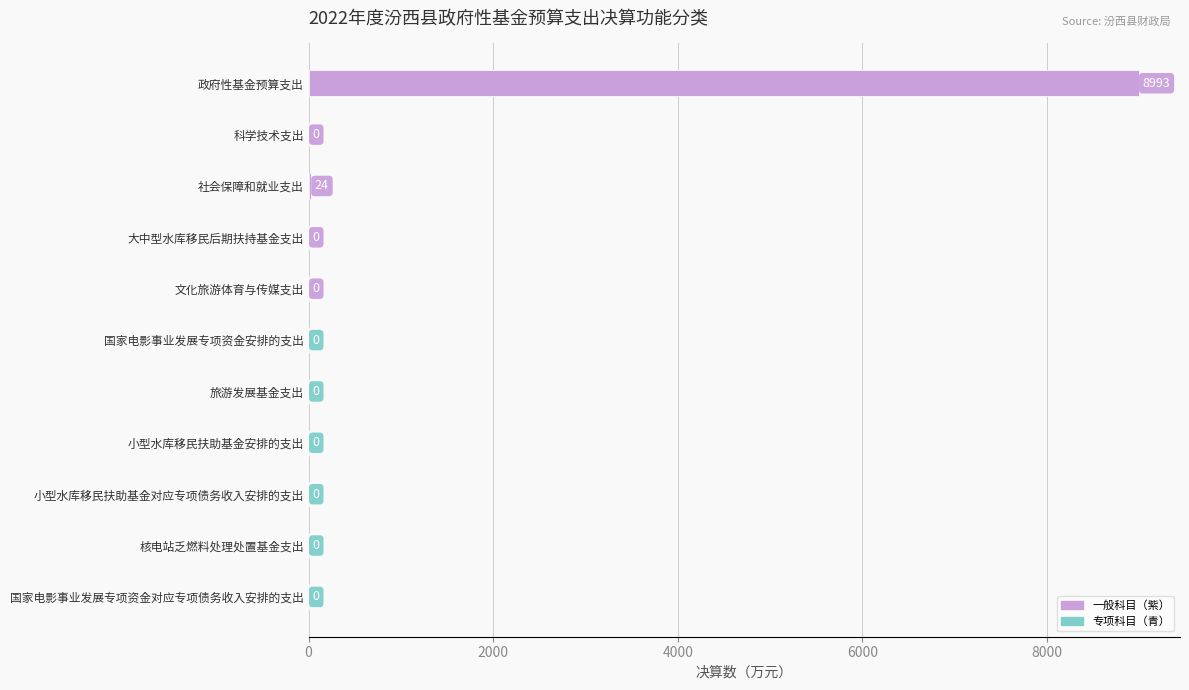

True or false: the data shows 3891 at 核电站乏燃料处理处置基金支出.

False